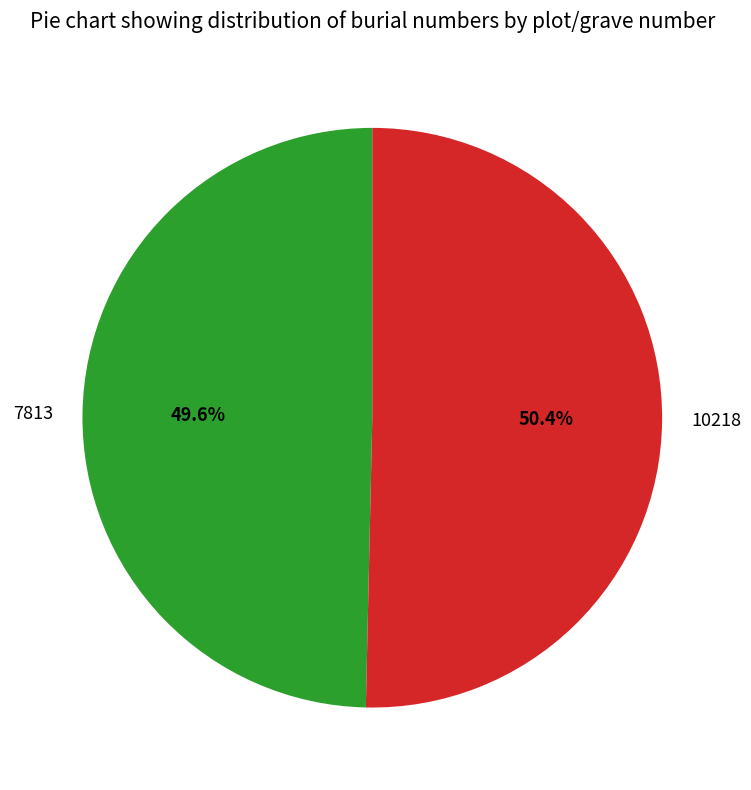

To the nearest percent, what is the difference between the largest and smallest slice percentages?

1%